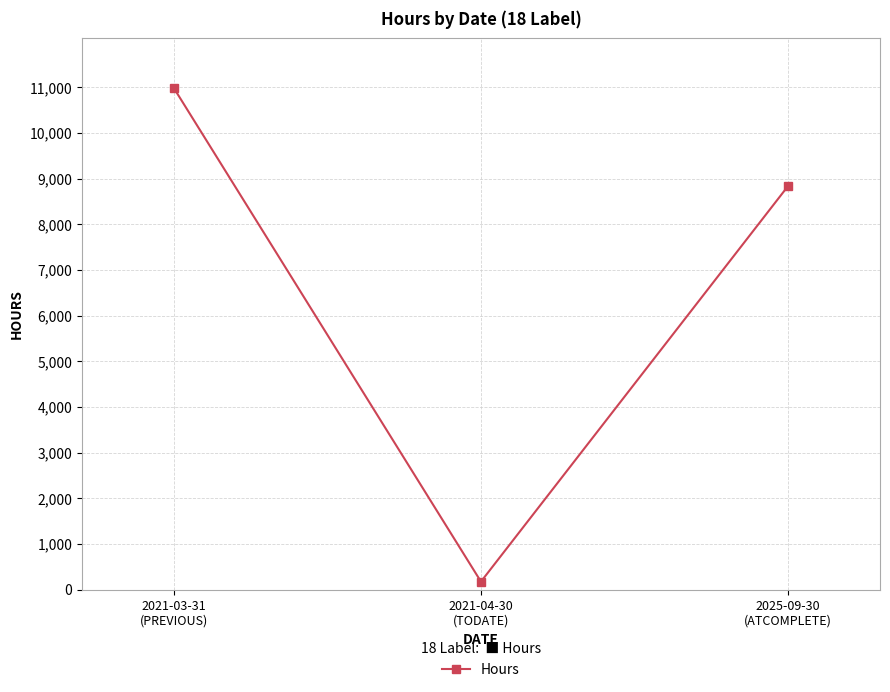

Is it true that the value at 2025-09-30
(ATCOMPLETE) is 3845?

False